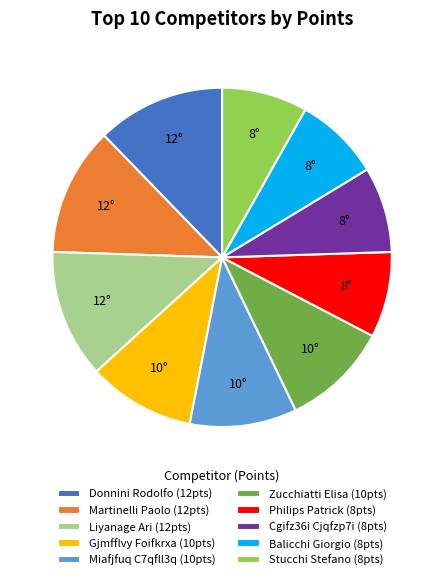

Is the sum of Philips Patrick (8pts) and Gjmfflvy Foifkrxa (10pts) greater than half?

No